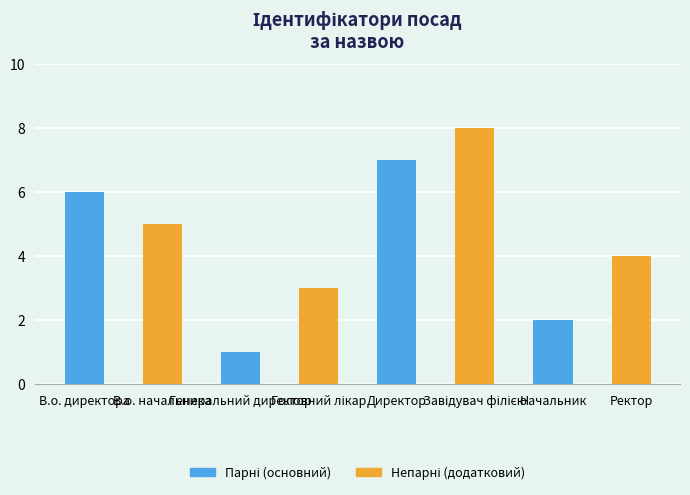

What is the difference between the maximum and minimum values?

7